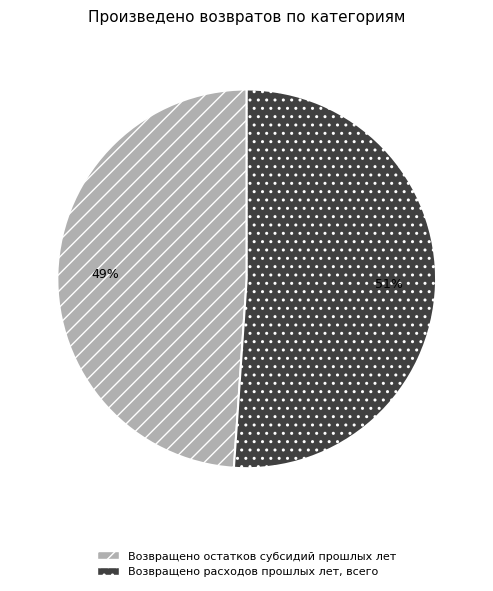

Which has a higher value, Возвращено остатков субсидий прошлых лет or Возвращено расходов прошлых лет, всего?

Возвращено расходов прошлых лет, всего